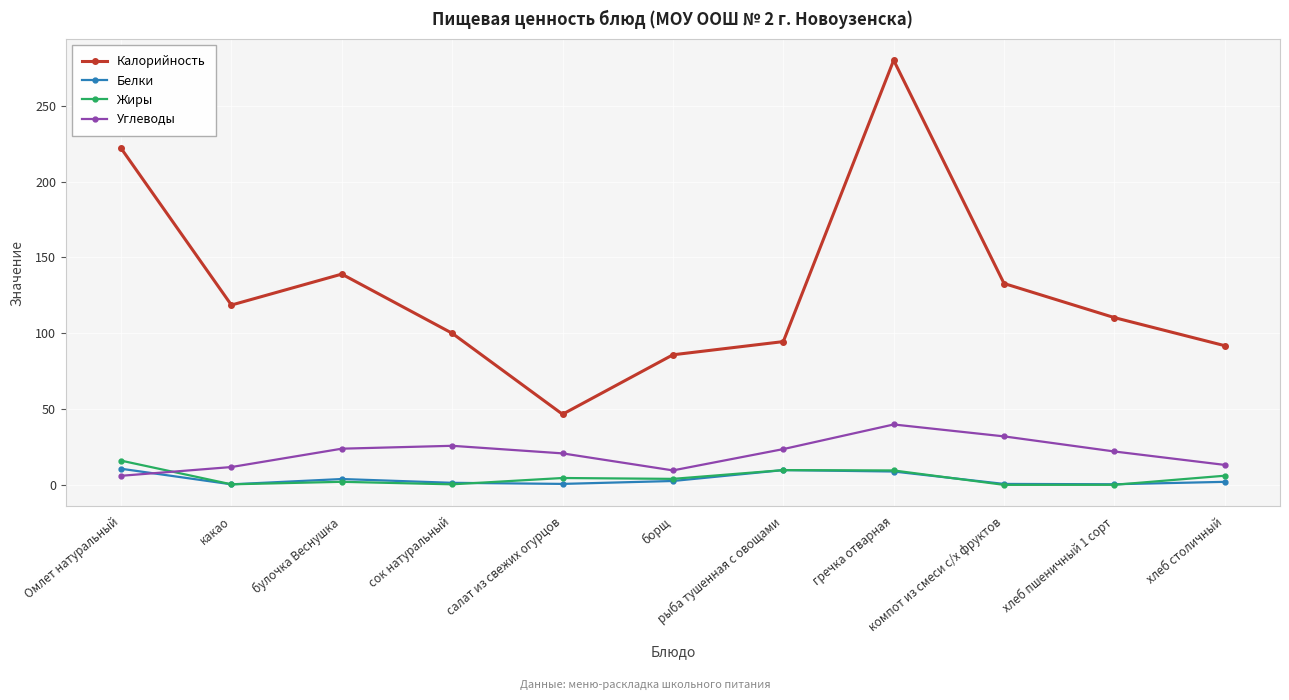

Which series has the largest range (max minus min)?

Калорийность